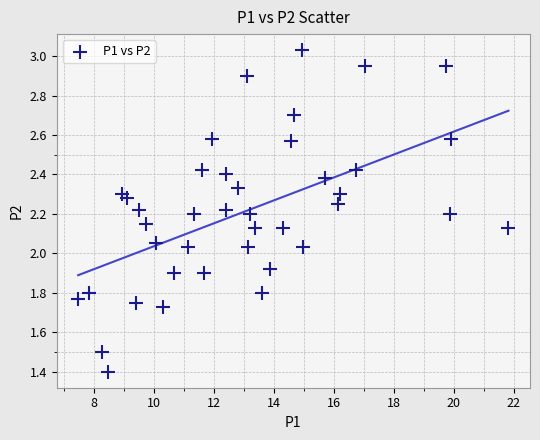

What is the range of Y values (max minus min)?

1.6